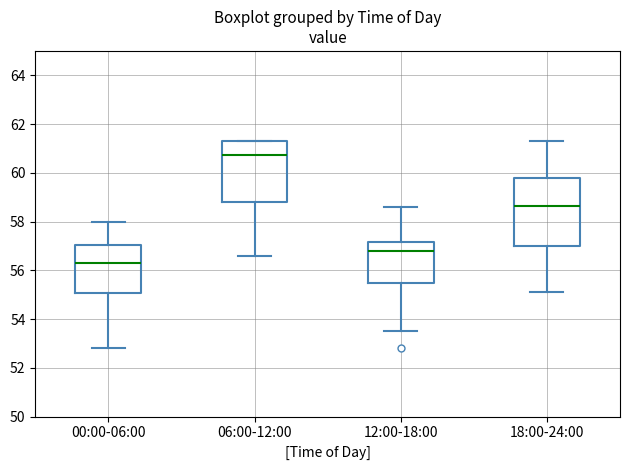

Reading left to right, transcribe this box plot: for each box, give where its median line is, the range the box spans, and where its two whiskers end, as read against the y-axis. The values are not printed on the chart, so give them approximately, as read against the axis.

00:00-06:00: median 56.4, box 55.0 to 57.0, whiskers 52.8 to 58.0
06:00-12:00: median 60.8, box 58.8 to 61.4, whiskers 56.6 to 61.4
12:00-18:00: median 56.8, box 55.6 to 57.2, whiskers 53.6 to 58.6
18:00-24:00: median 58.6, box 57.0 to 59.8, whiskers 55.2 to 61.4